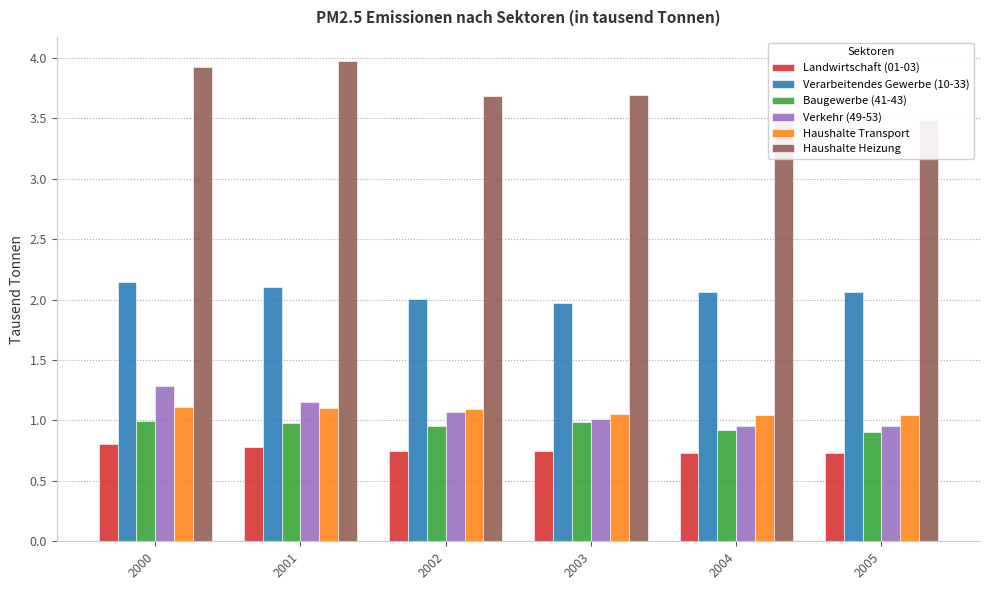

What is the difference between the maximum and minimum values in the Baugewerbe (41-43) series?

0.1